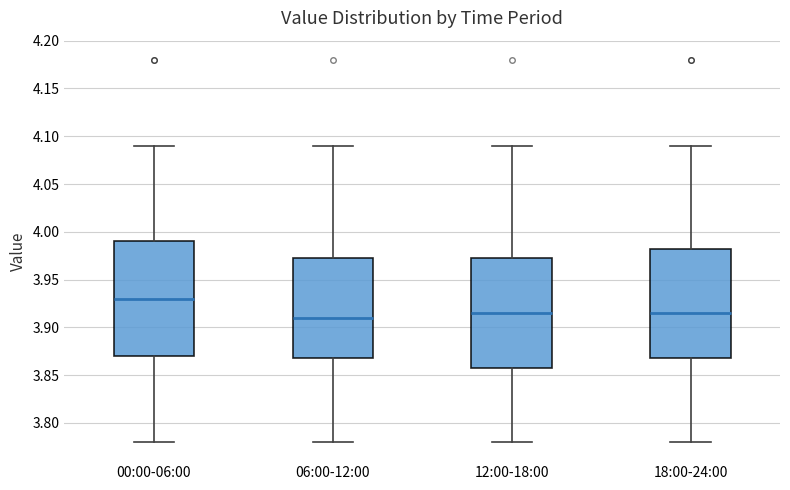

Reading left to right, transcribe this box plot: for each box, give where its median line is, the range the box spans, and where its two whiskers end, as read against the y-axis. The values are not printed on the chart, so give them approximately, as read against the axis.

00:00-06:00: median 3.930, box 3.870 to 3.990, whiskers 3.780 to 4.090
06:00-12:00: median 3.910, box 3.870 to 3.975, whiskers 3.780 to 4.090
12:00-18:00: median 3.915, box 3.860 to 3.975, whiskers 3.780 to 4.090
18:00-24:00: median 3.915, box 3.870 to 3.985, whiskers 3.780 to 4.090